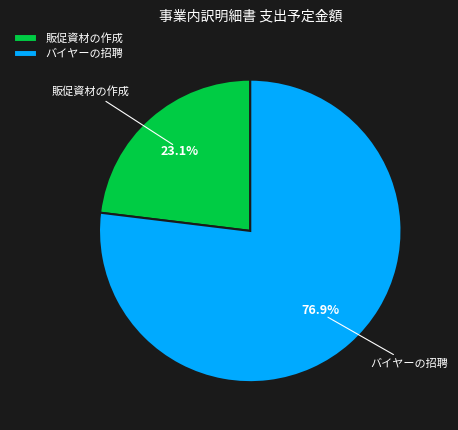

How many segments does this pie chart have?

2